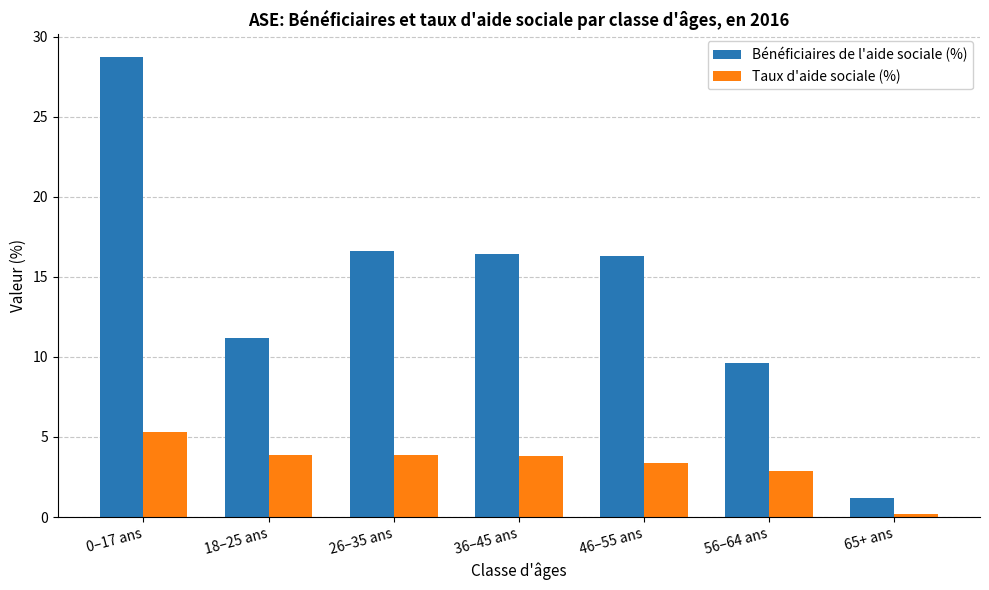

Rank the series by their average value, from highest to lowest.

Bénéficiaires de l'aide sociale (%), Taux d'aide sociale (%)